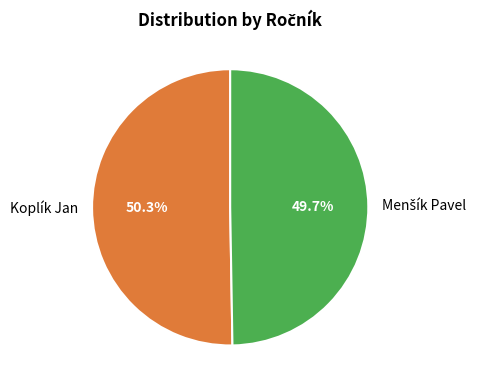

Which category accounts for the majority?

Koplík Jan